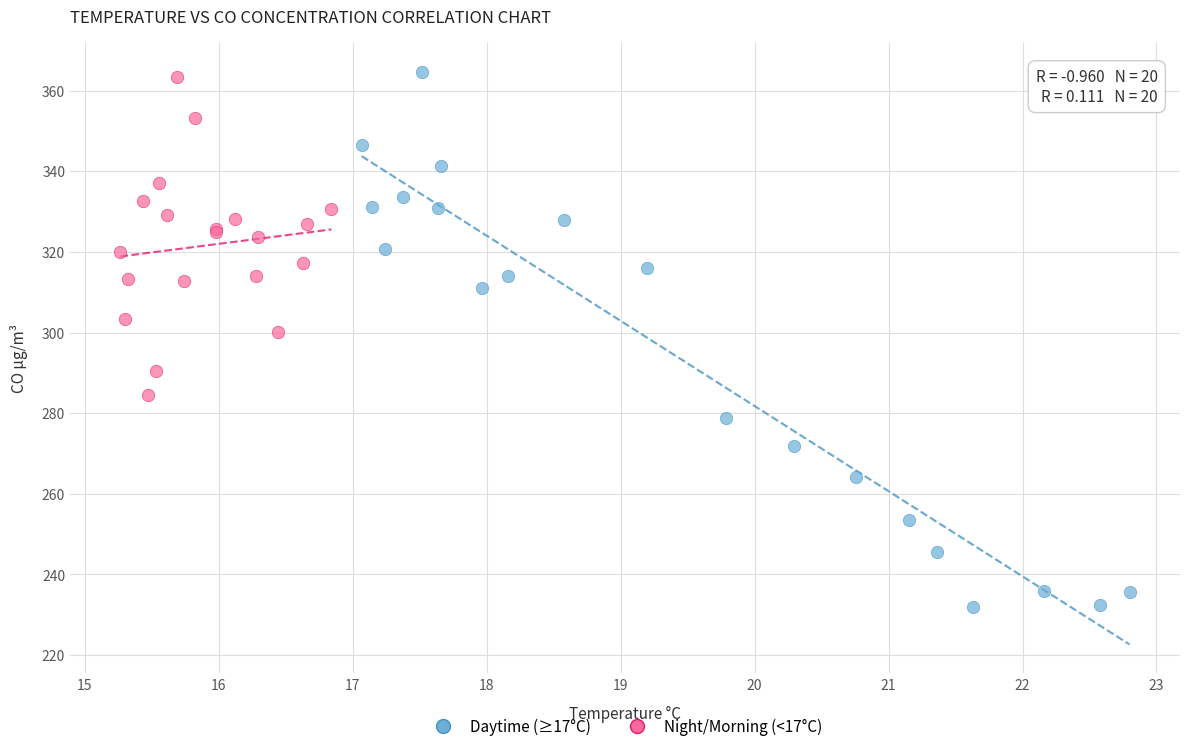

Which series has the largest Y range (max minus min)?

Daytime (≥17°C)